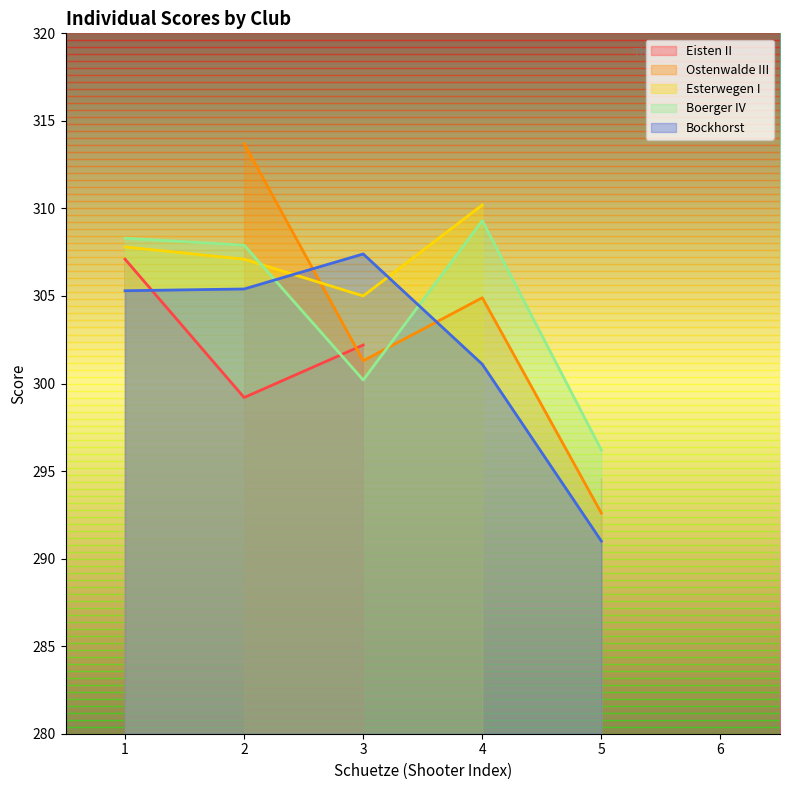

How many lines are shown in the chart?

5